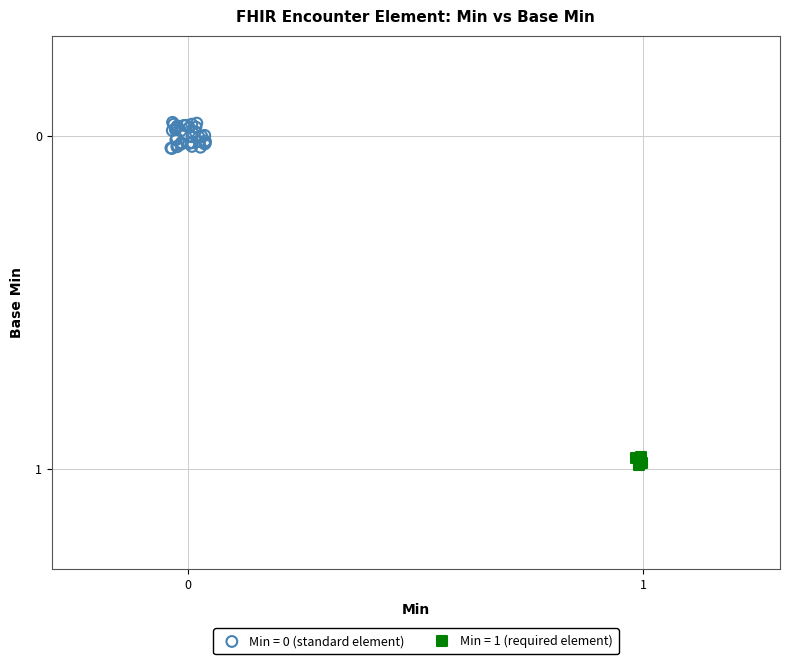

Which series contains the highest Y value?

Min = 1 (required element)